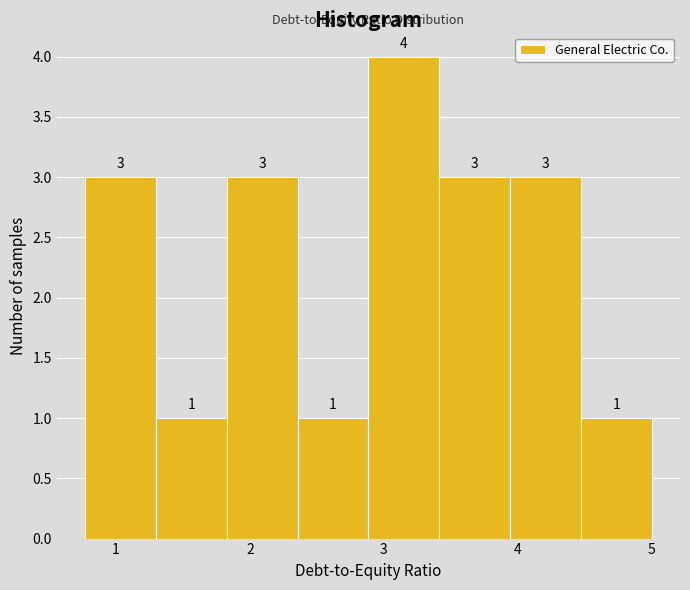

Over which range of the x-axis is the bar tallest?

2.9 to 3.4